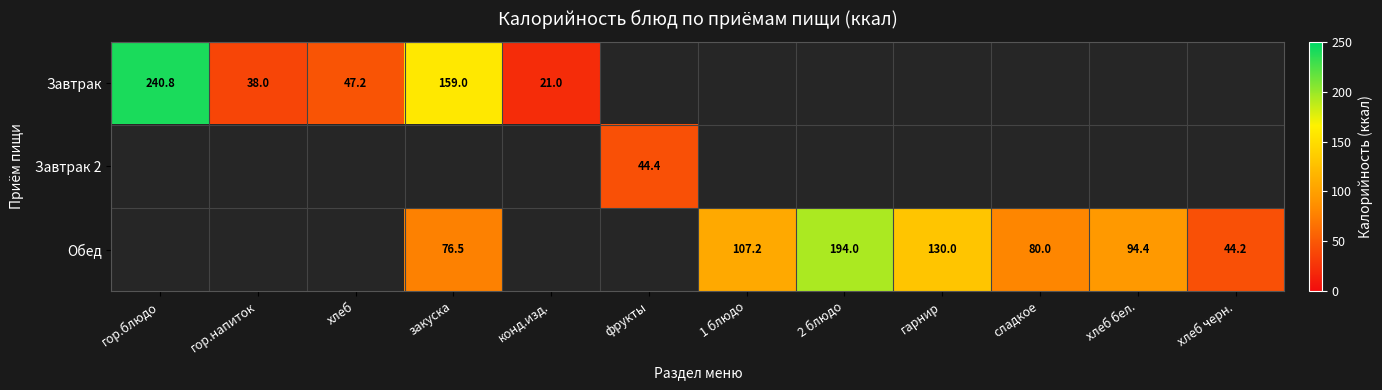

Is it true that Обед equals 80.0 at сладкое?

True